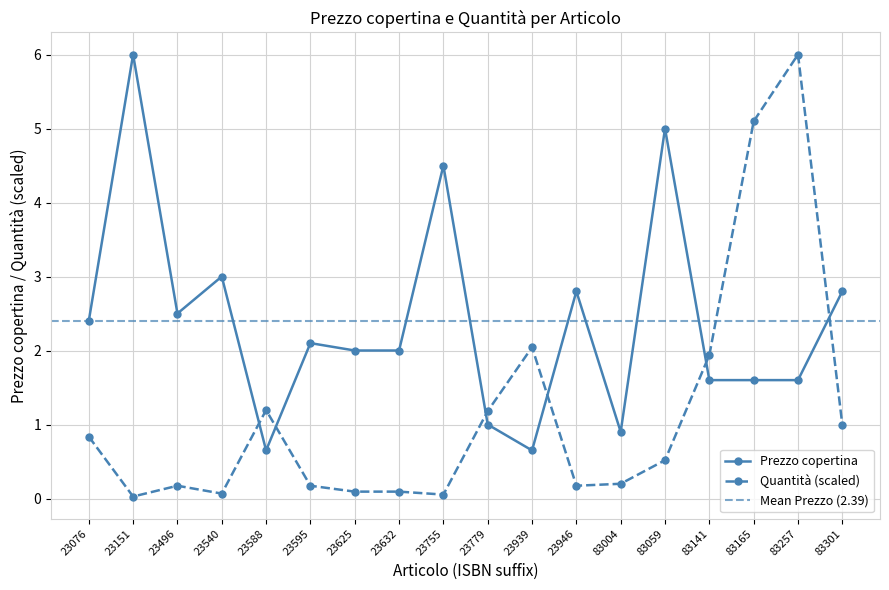

How many intersections are there between Prezzo copertina and Quantità (scaled)?

6